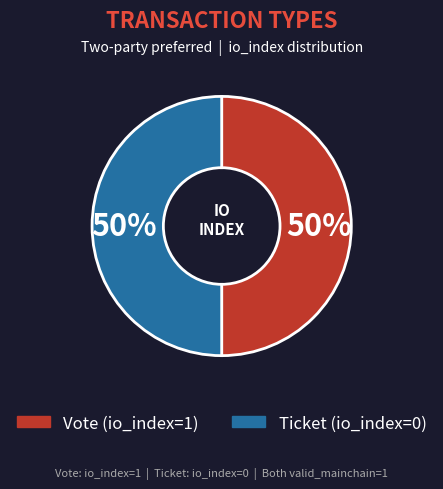

To the nearest percent, what portion does Vote (io_index=1) represent?

50%